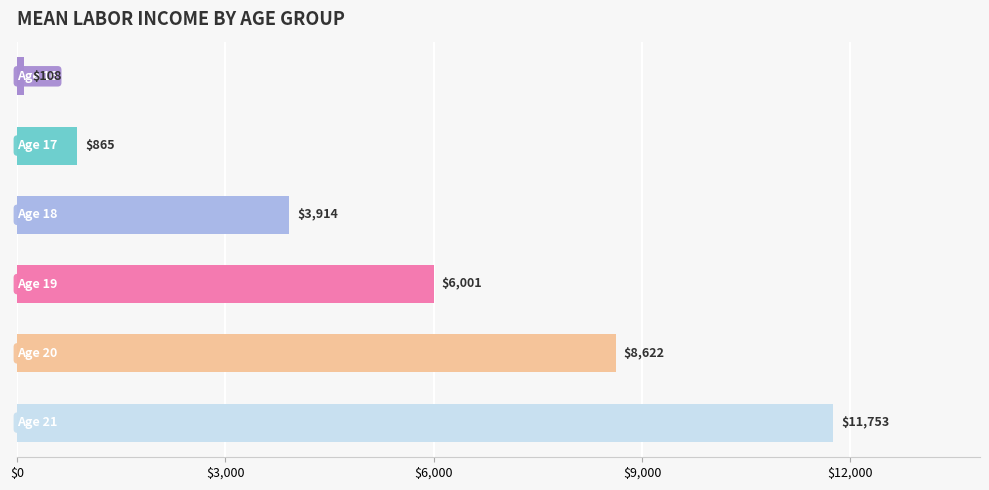

What is the average value?

5210.5